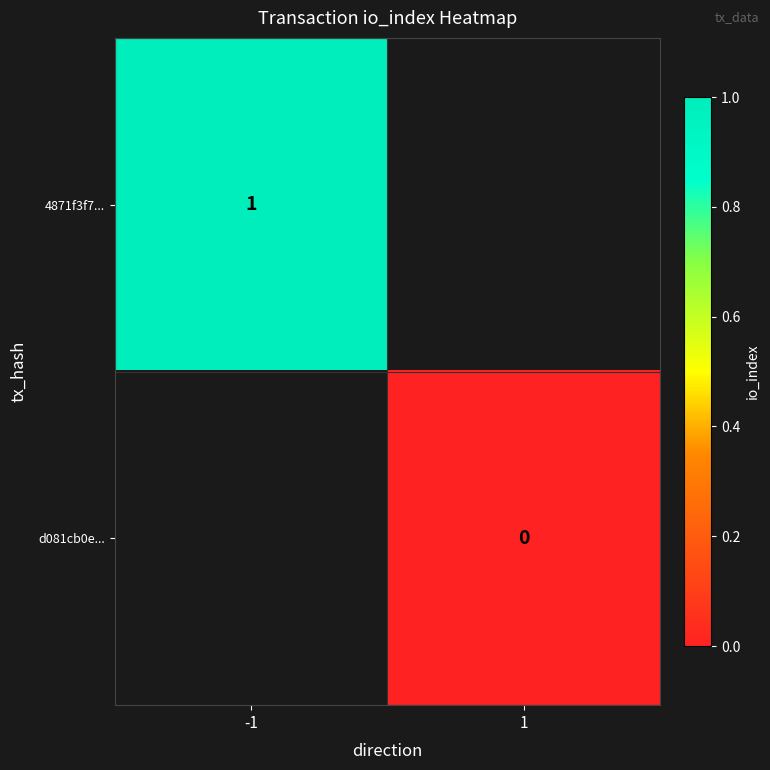

Is it true that 4871f3f7... equals 2 at -1?

False